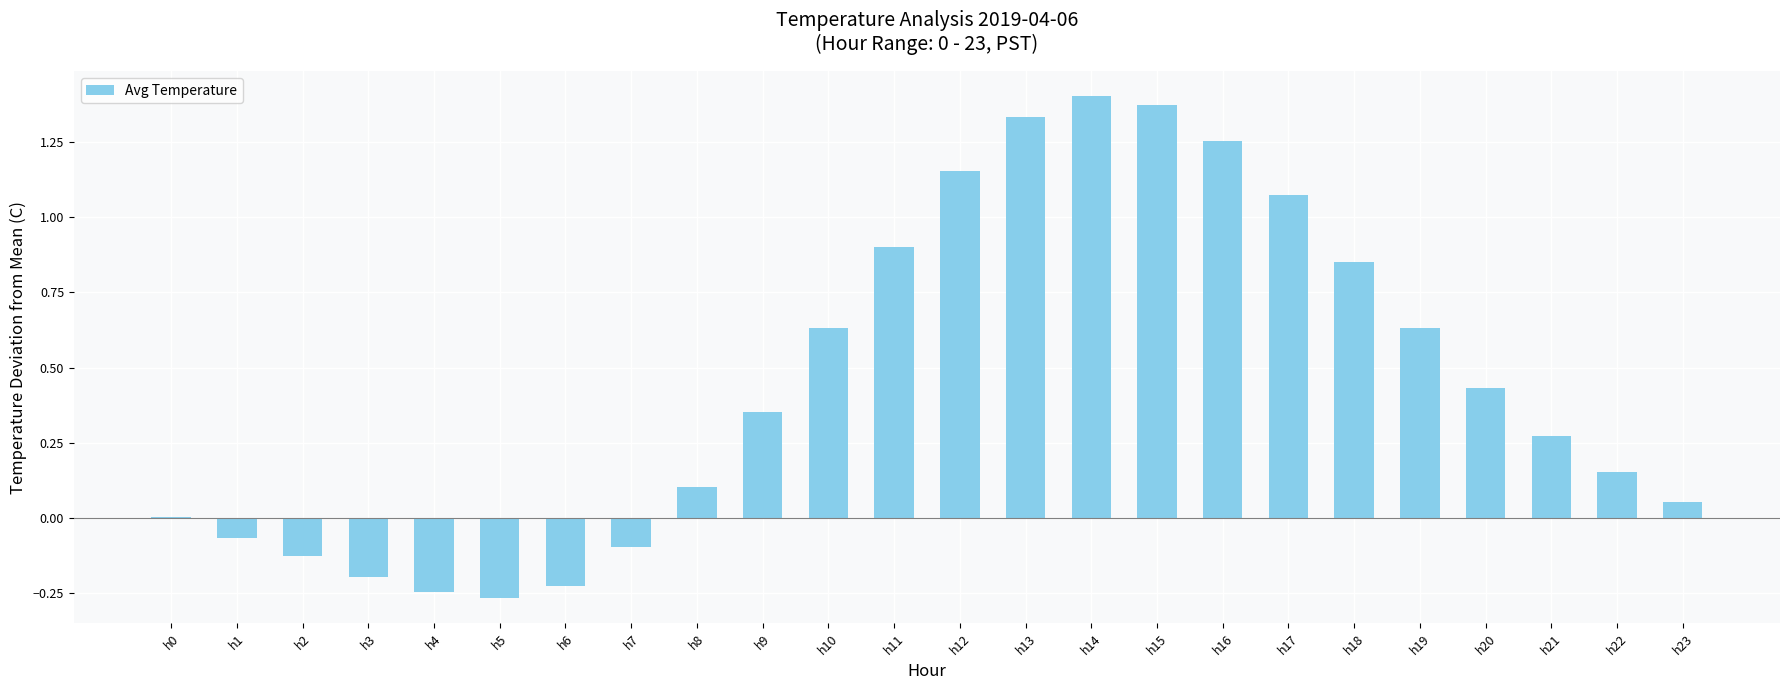

What is the sum of all values?

10.7